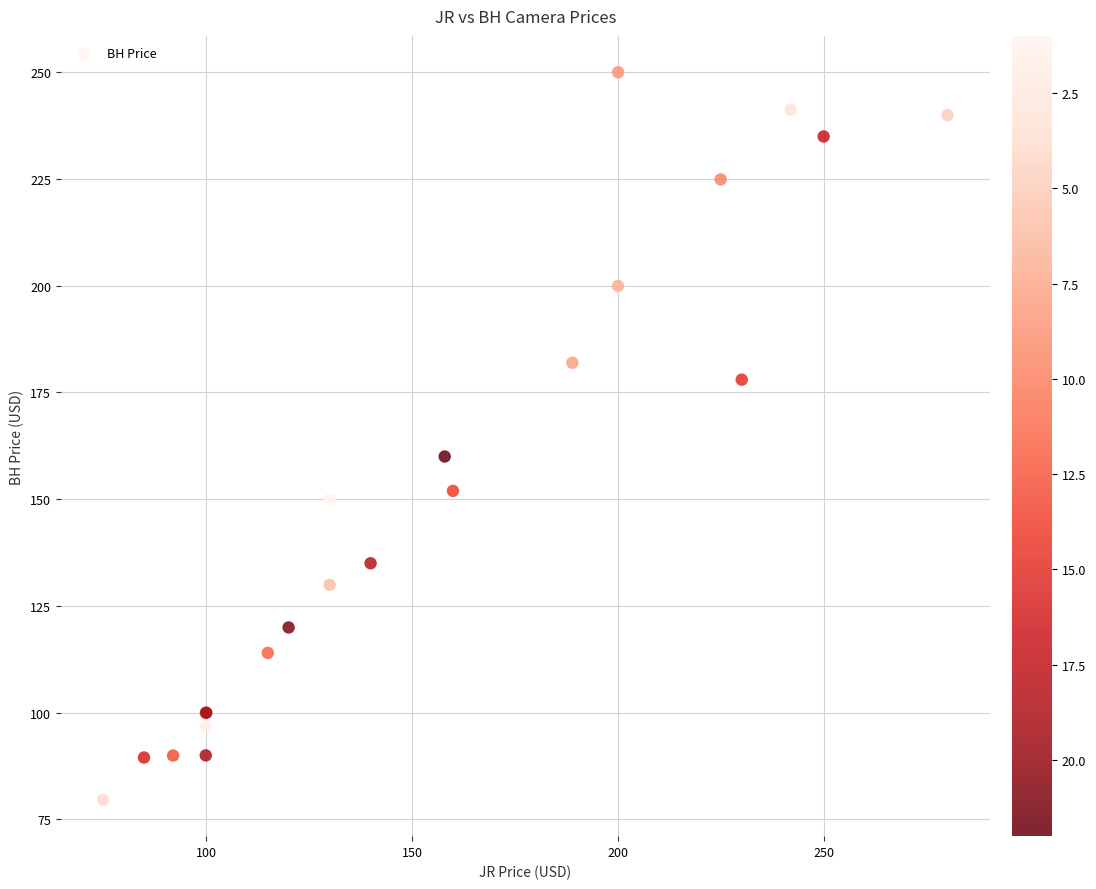

What Y value in the scatter plot is closest to 164?

160.0